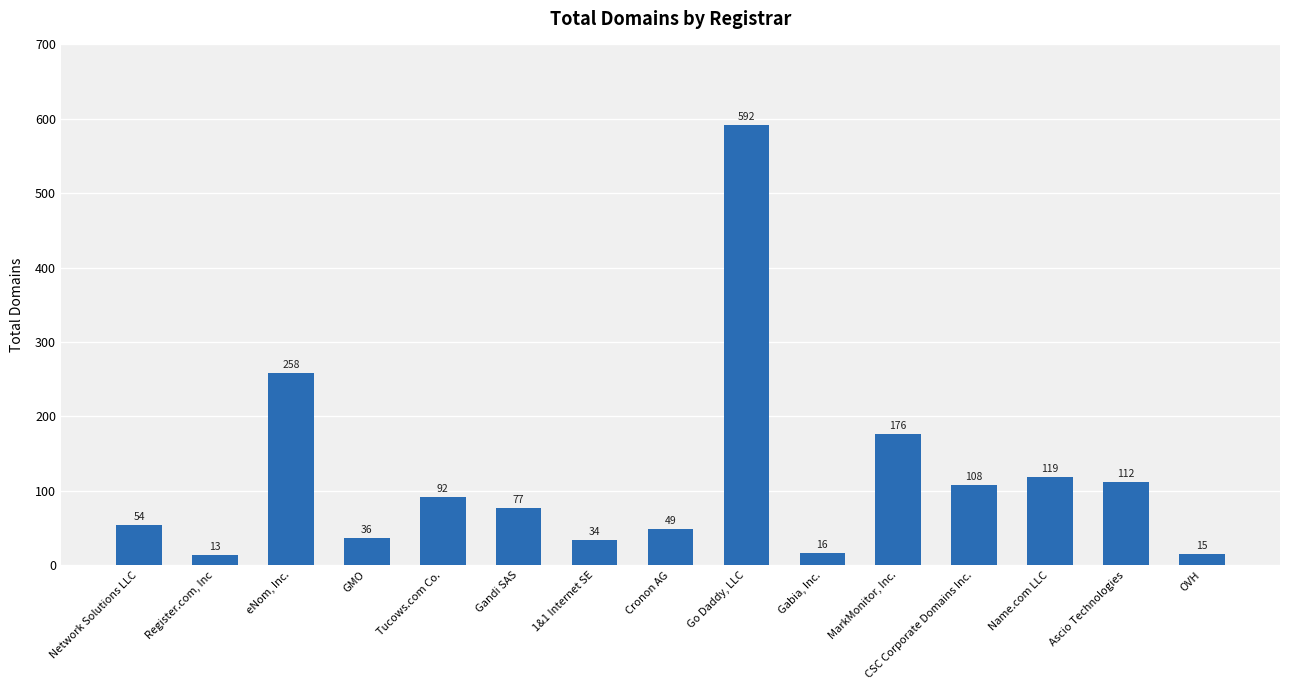

Count the number of data series in this chart.

1